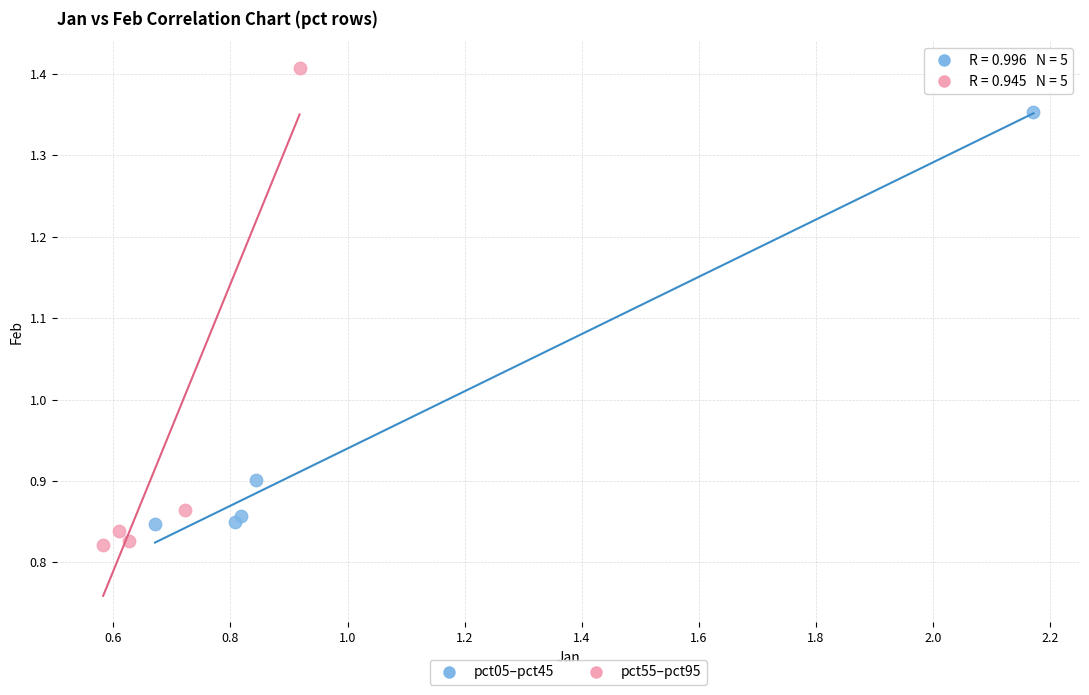

Which series has the widest spread of Y values?

pct55–pct95